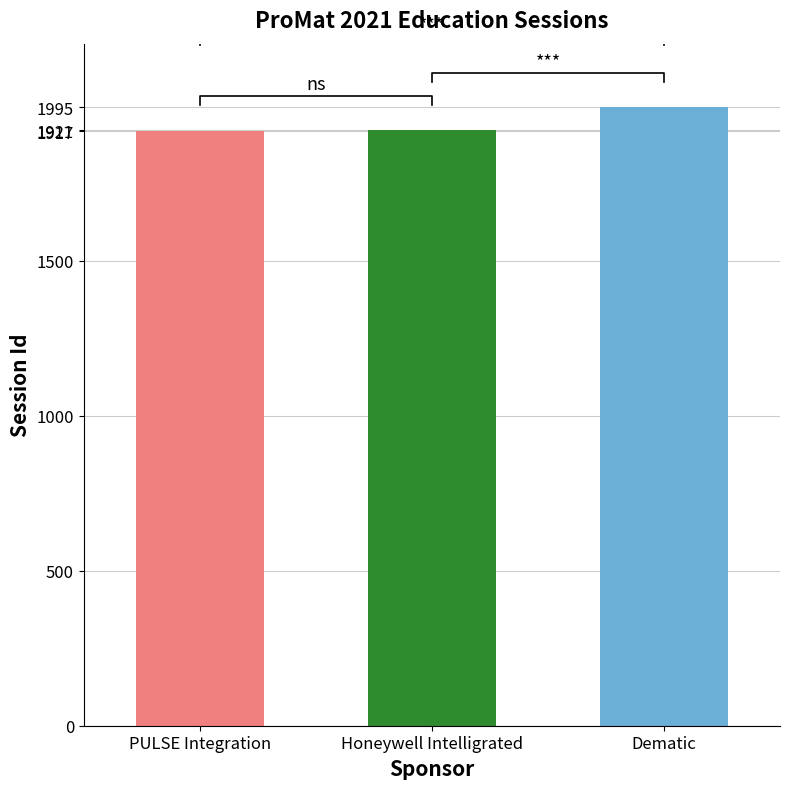

What is the greatest value displayed?

1995